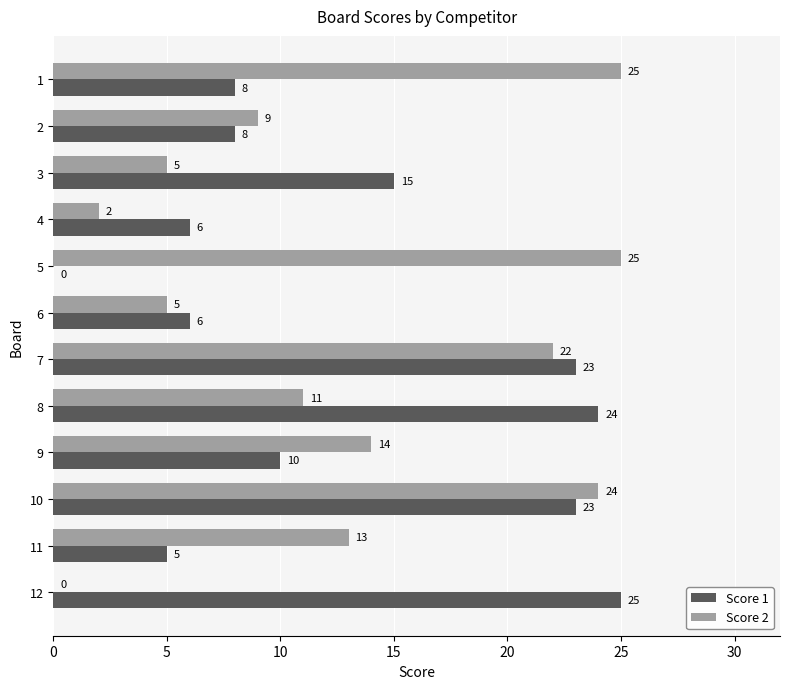

At which category is the sum across all series the highest?

10